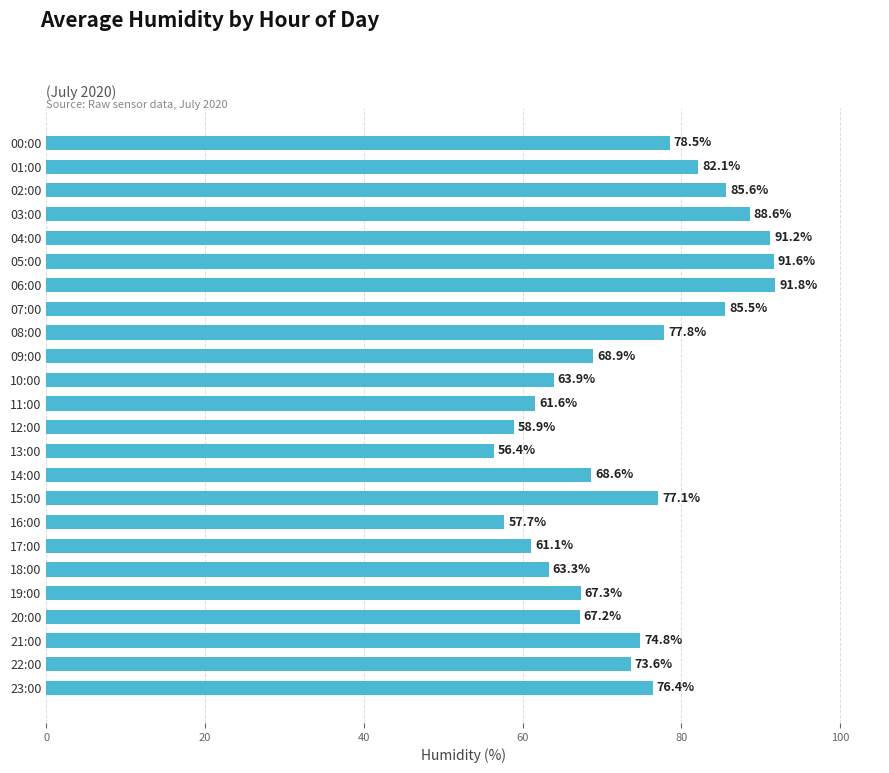

Approximately how many times larger is the value at 00:00 compared to 22:00?

1.1